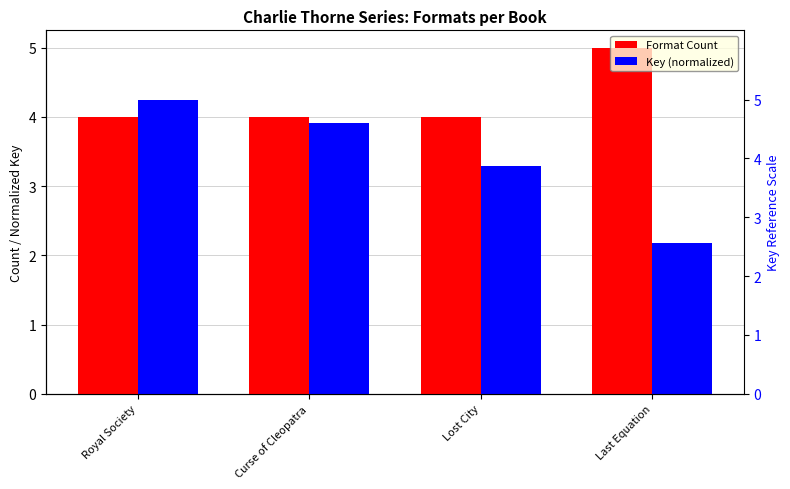

Where does the Key (normalized) series first go above 3?

Royal Society